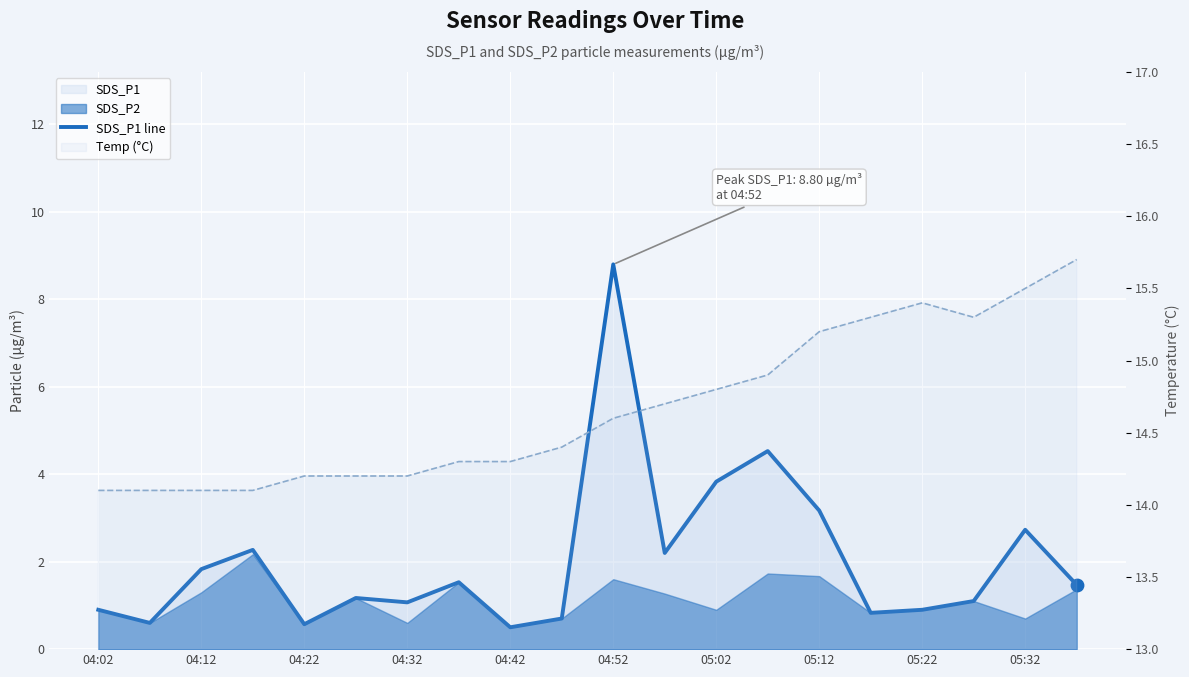

Which series has the largest Y range (max minus min)?

SDS_P1 line